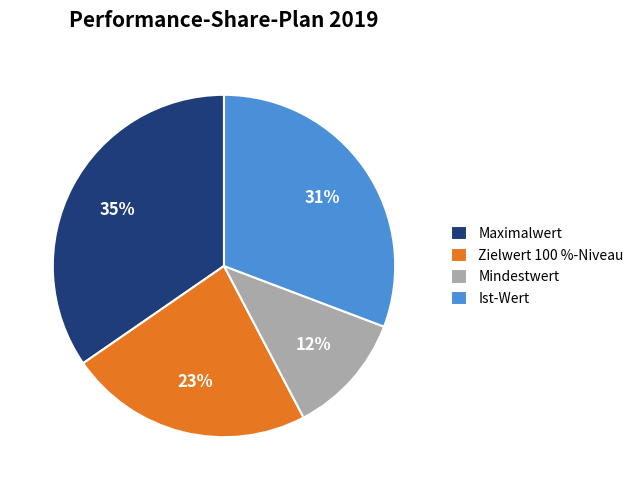

What is the ratio of the value at Mindestwert to the value at Zielwert 100 %-Niveau?

0.5